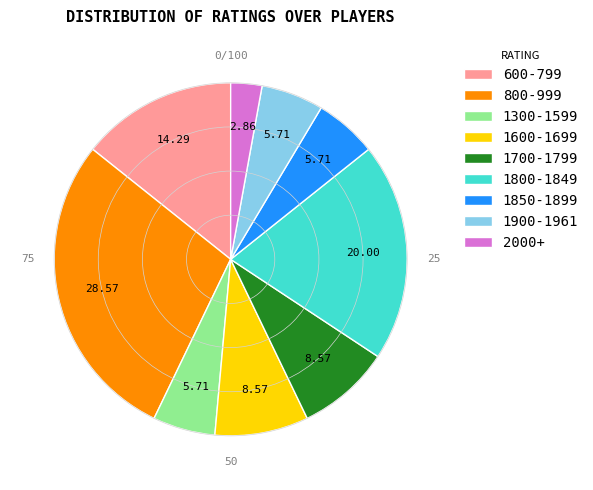

Is the sum of 600-799 and 1700-1799 greater than half?

No